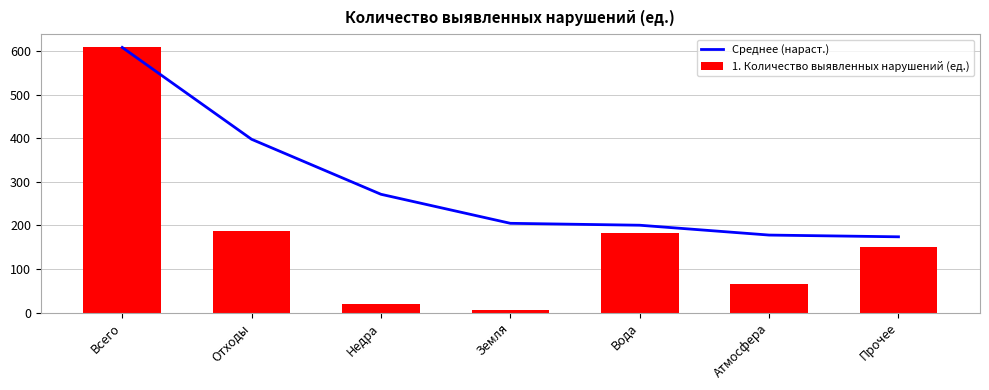

What is the difference between the maximum and minimum values in the 1. Количество выявленных нарушений (ед.) series?

604